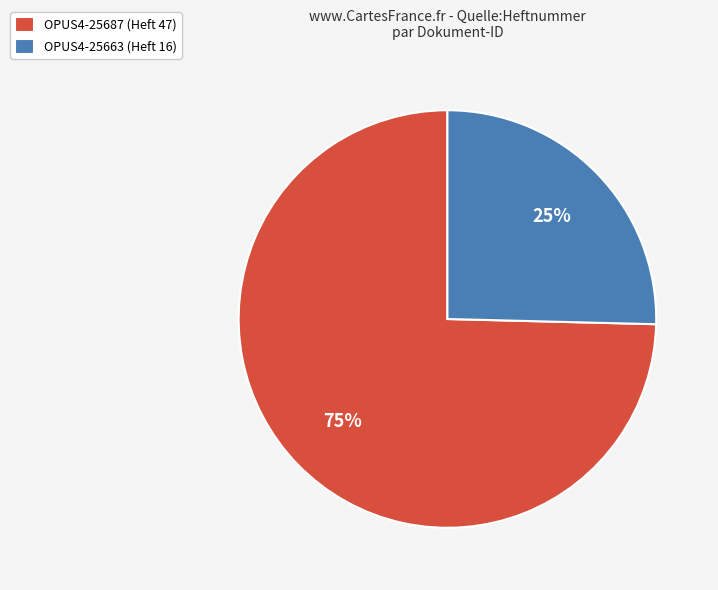

Which slice is the largest?

OPUS4-25687